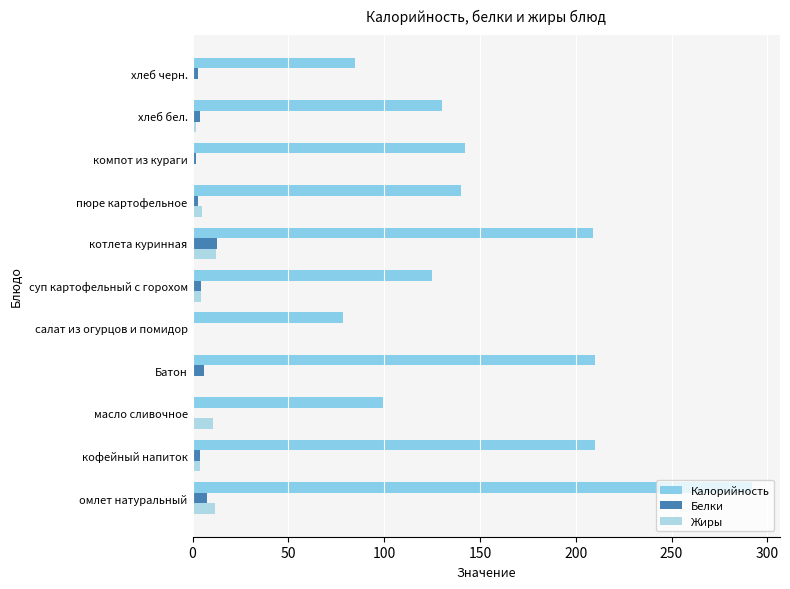

How many series are shown in this chart?

3